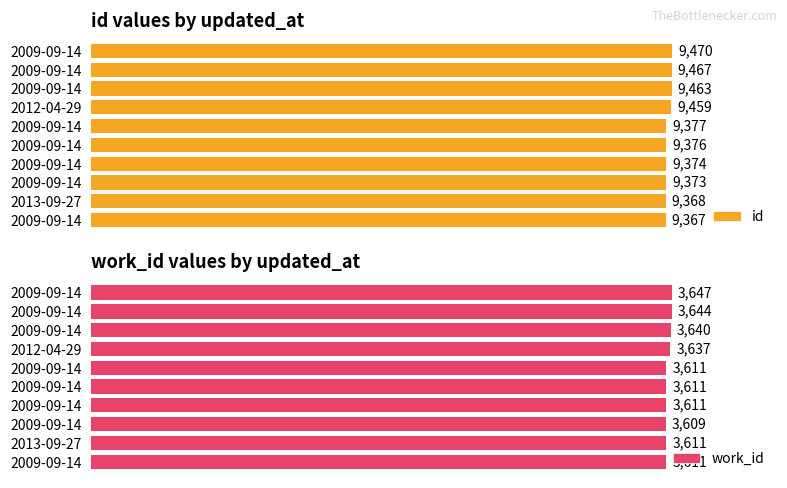

How many data points in work_id are above 3611?

4